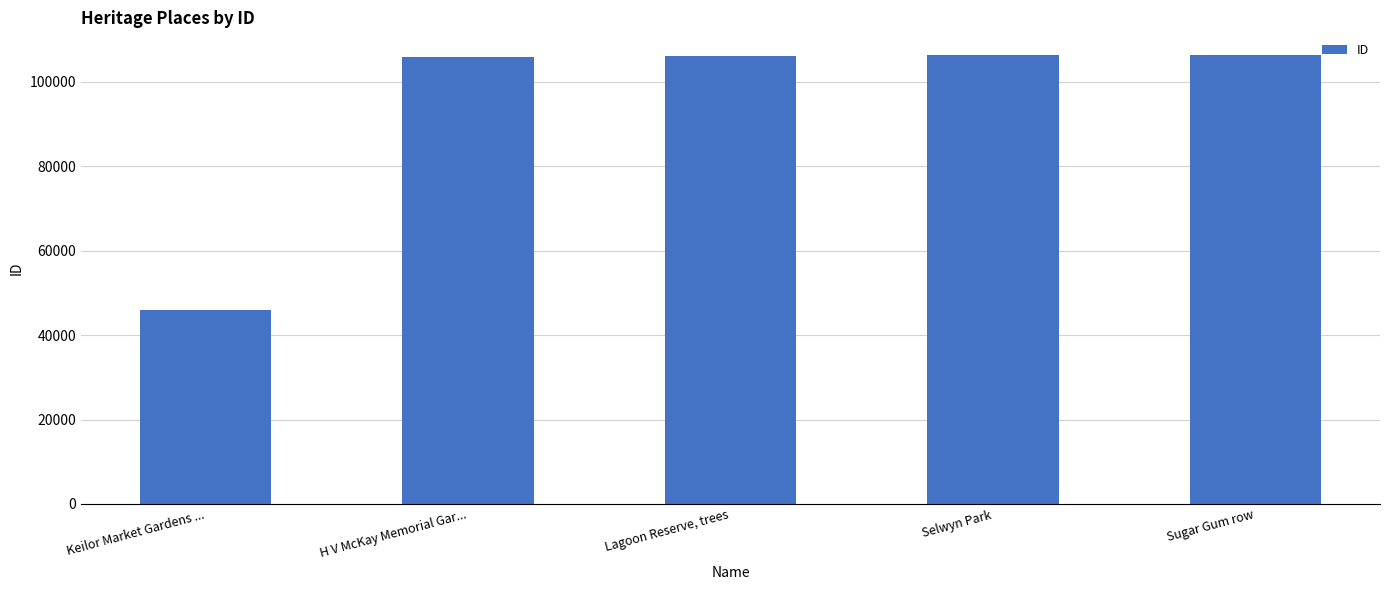

What value does the data have at Sugar Gum row?

106382